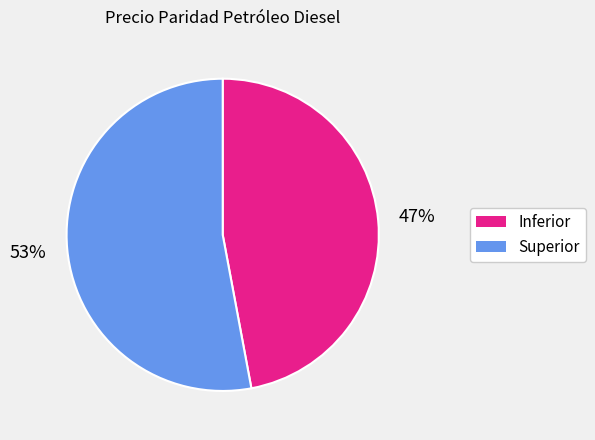

Which slice is the largest?

Superior